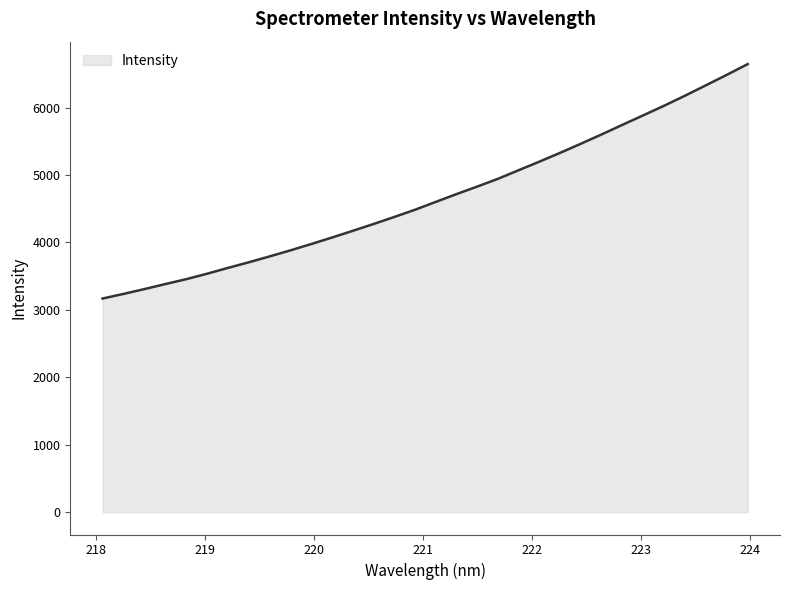

What is the difference between the maximum and minimum values?

3477.6